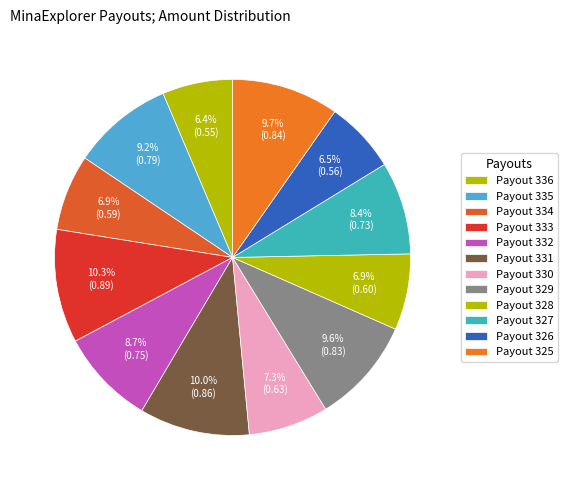

The Payout 330 slice represents 1% of the pie. True or false?

False